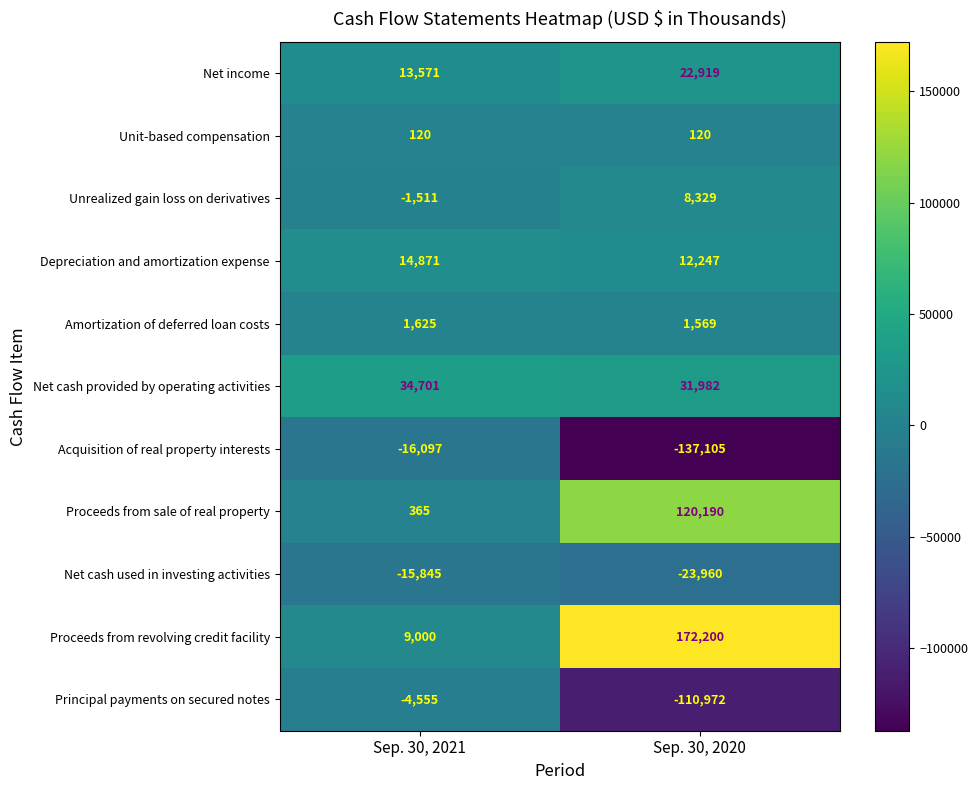

Which label corresponds to the largest value in the chart?

Sep. 30, 2020